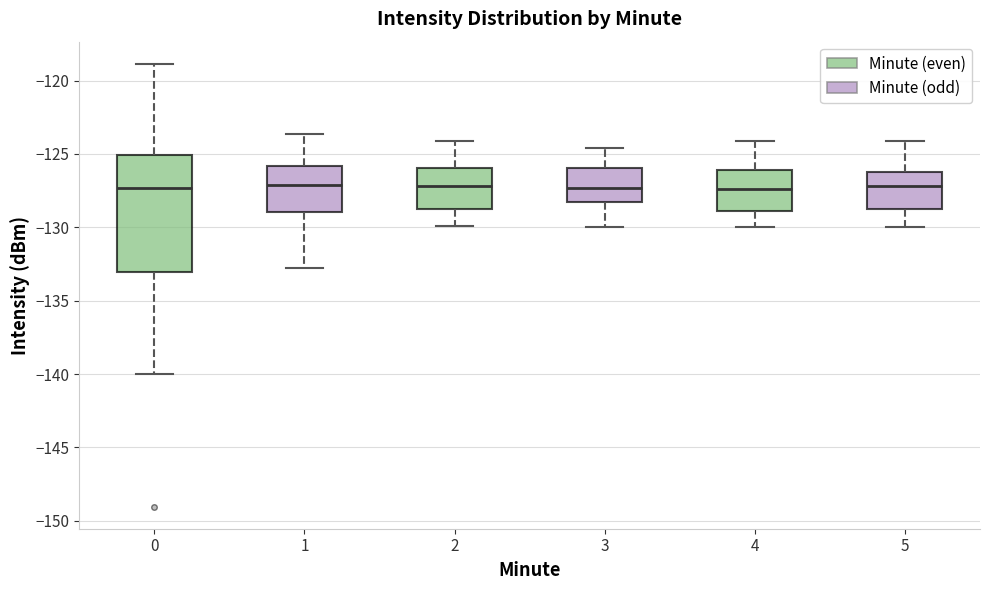

Where does the median line of the box at x = 1 sit on the y-axis? The values are not printed on the chart, so give them approximately, as read against the axis.

-127.0